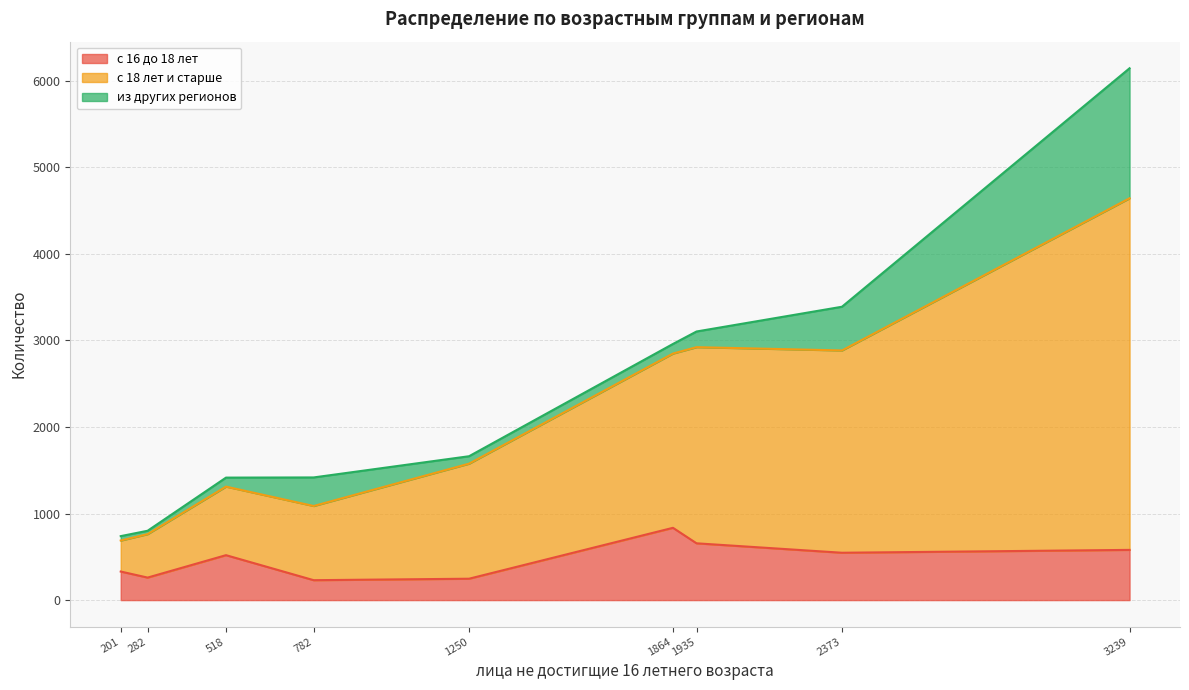

At which category is the sum across all series the highest?

3239